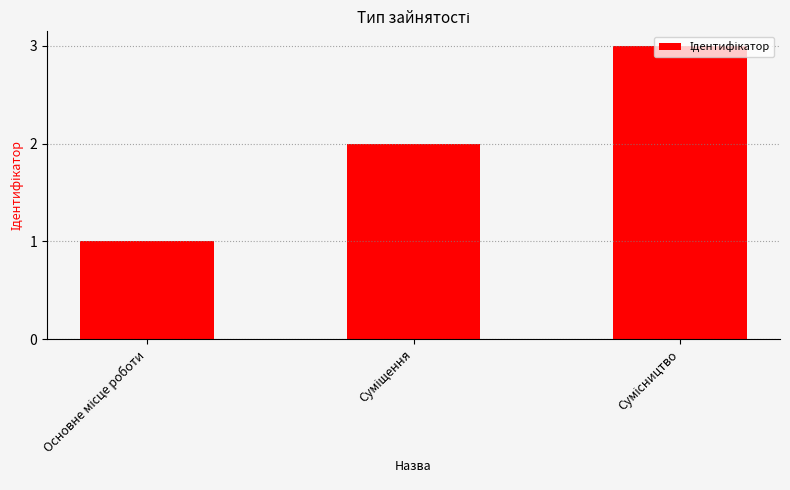

What is the value of the 1st bar from the left?

1